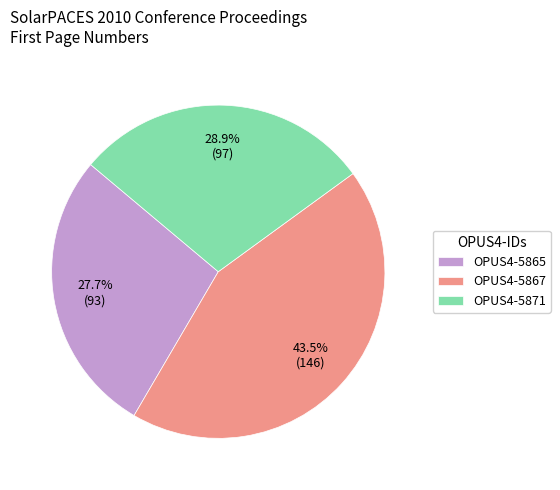

What is the largest slice in the pie chart?

OPUS4-5867